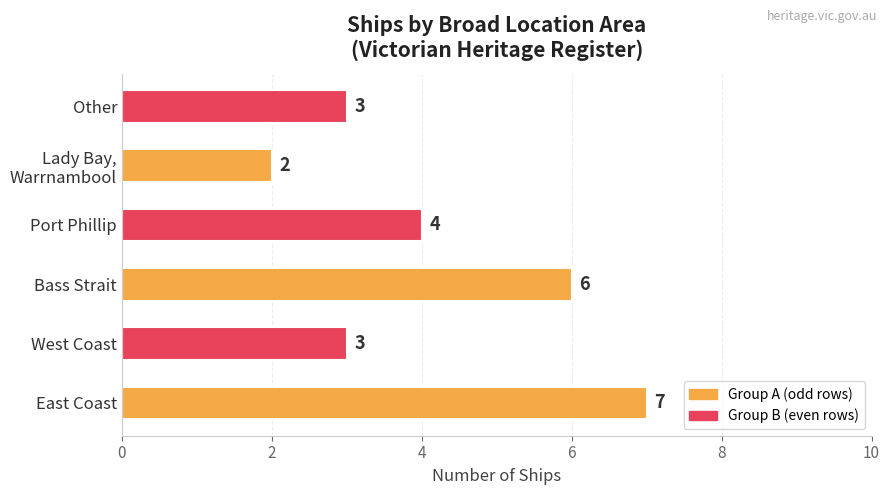

True or false: the data shows 4 at Port Phillip.

True